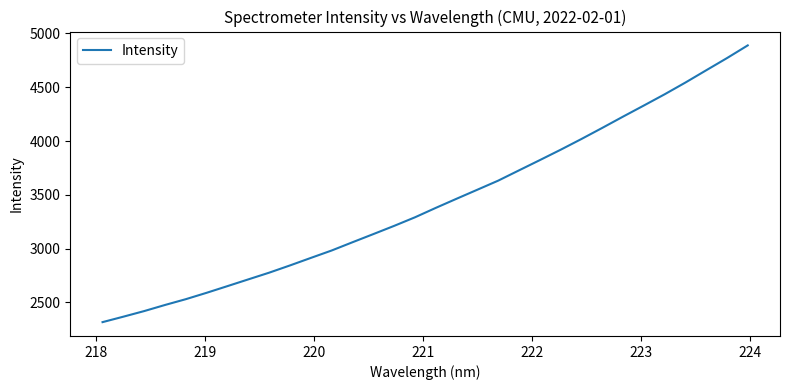

What is the smallest value displayed?

2315.8